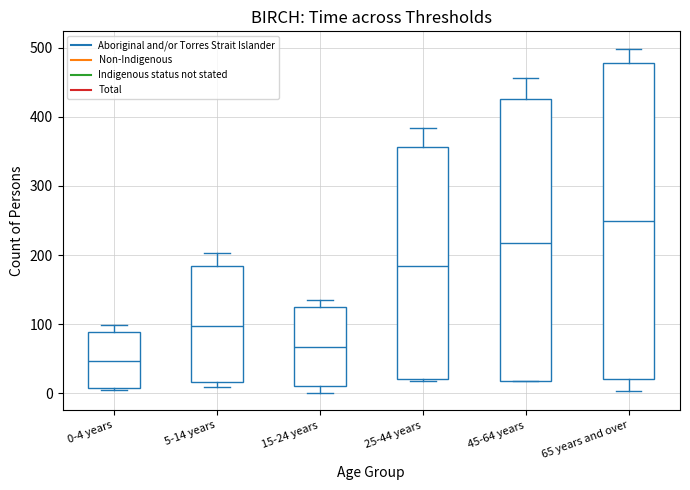

Reading left to right, read every box against the y-axis: the position of its median line, the range the box covers, and the ends of its whiskers. The values are not printed on the chart, so give them approximately, as read against the axis.

0-4 years: median 50, box 10 to 90, whiskers 10 to 100
5-14 years: median 100, box 20 to 180, whiskers 10 to 200
15-24 years: median 70, box 10 to 120, whiskers 0 to 140
25-44 years: median 180, box 20 to 360, whiskers 20 to 380
45-64 years: median 220, box 20 to 430, whiskers 20 to 460
65 years and over: median 250, box 20 to 480, whiskers 0 to 500